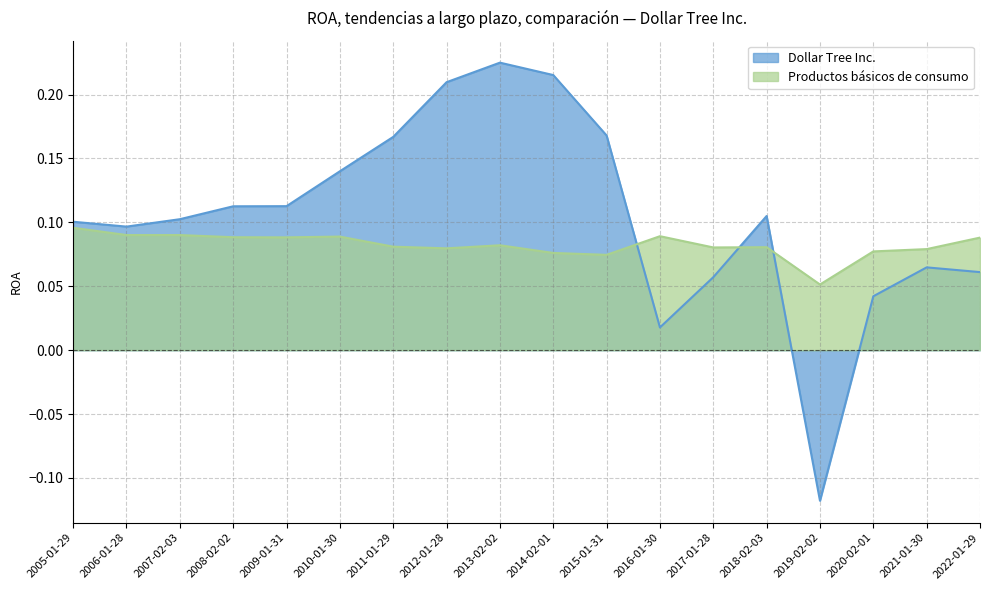

What is the spread (max minus min) of values at 2015-01-31?

0.1